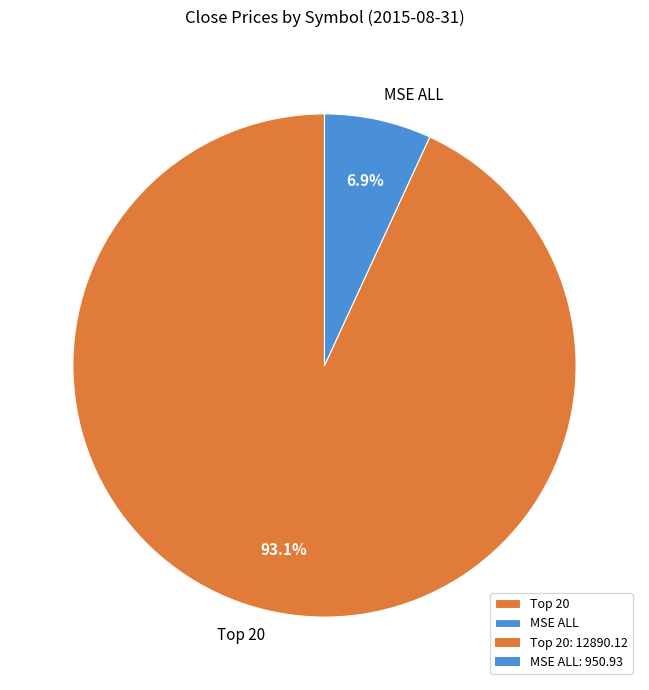

Which category has the smallest portion of the pie?

MSE ALL